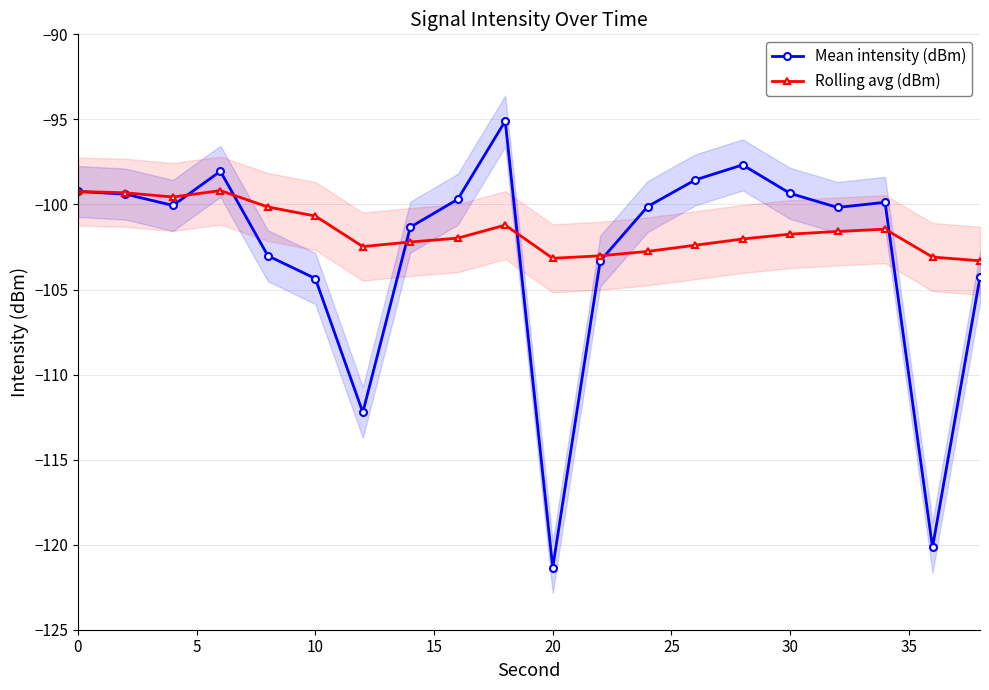

After their last crossing, which series has the higher values: Rolling avg (dBm) or Mean intensity (dBm)?

Rolling avg (dBm)